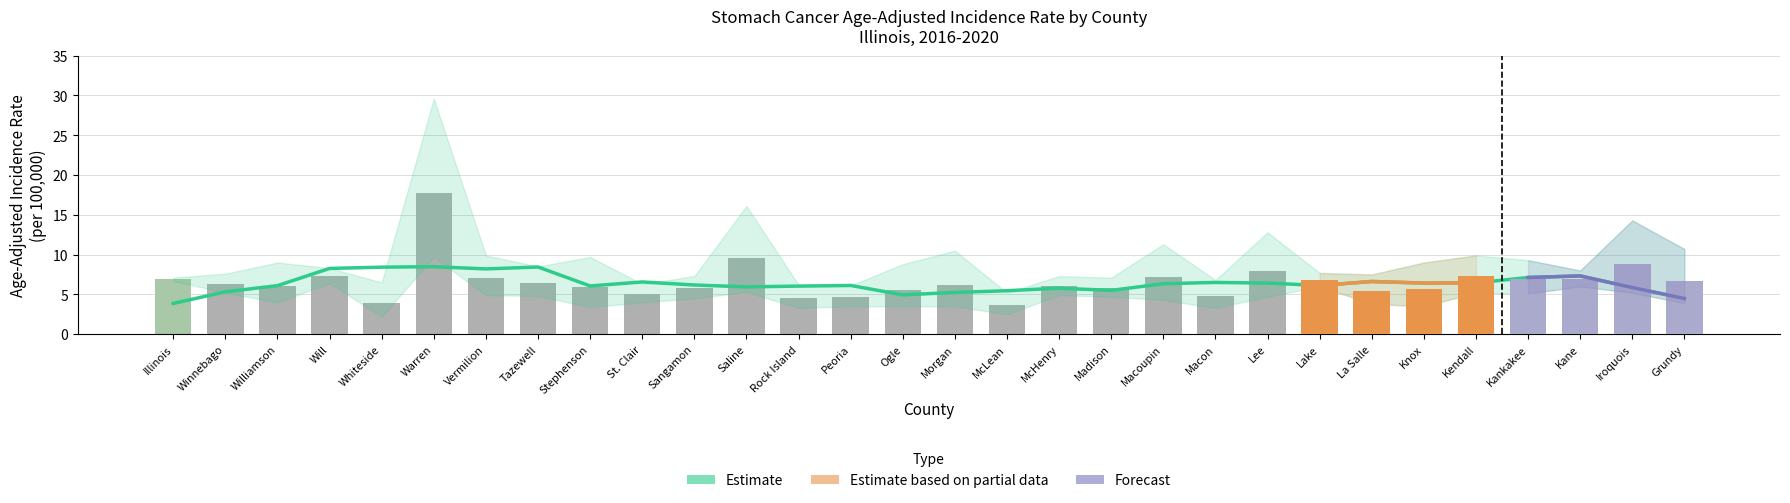

What is the ratio of the value at McHenry to the value at Kane?

0.9